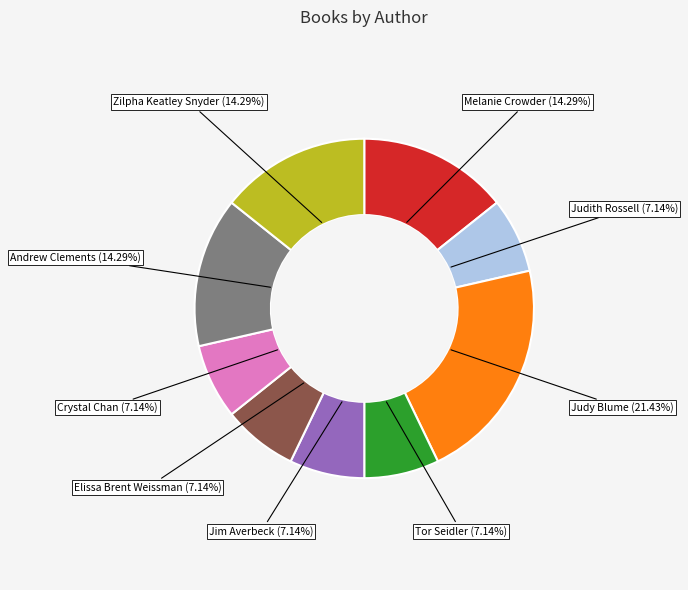

Is there a majority slice in this chart?

No